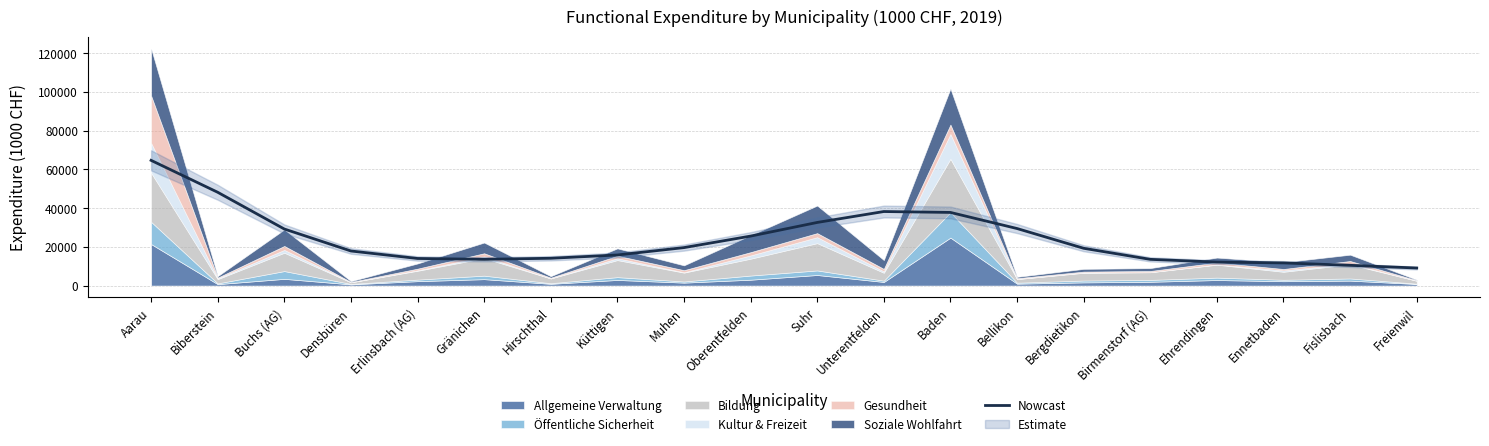

What is the sum of all values?

476560.7